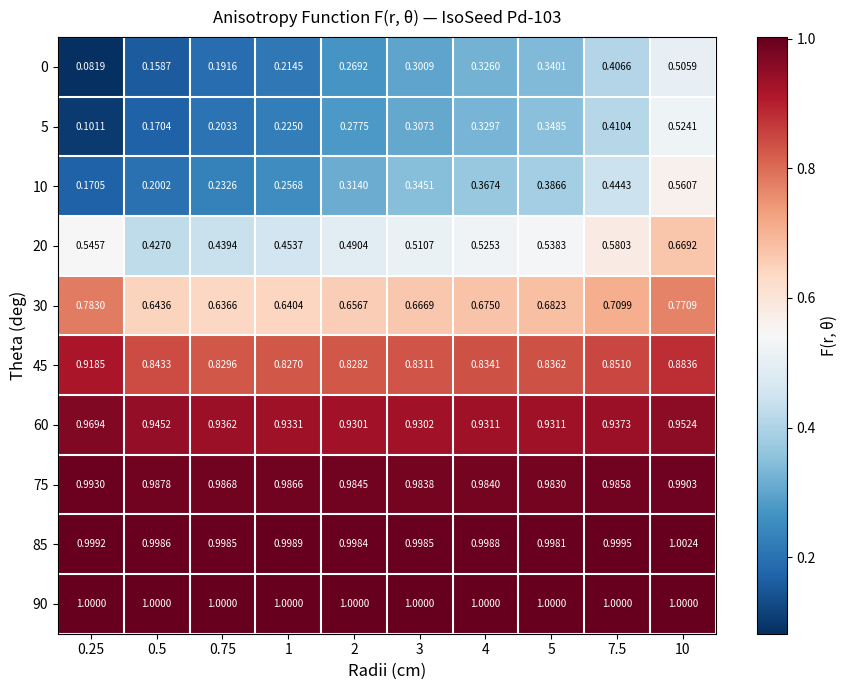

How many data points does each series have?

10